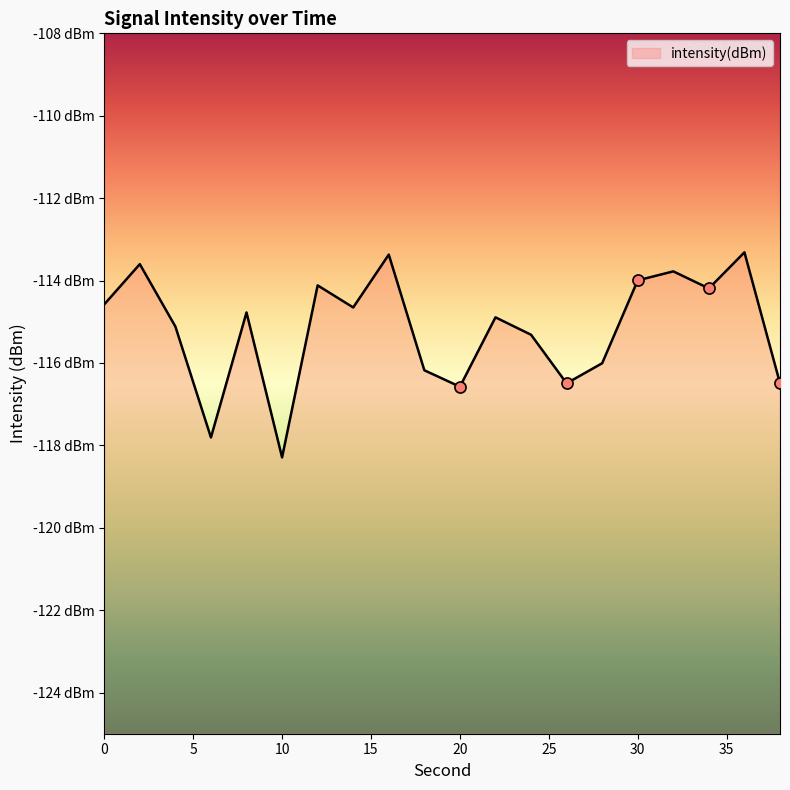

List the labels in order of value, smallest first.

10, 6, 20, 26, 38, 18, 28, 24, 4, 22, 8, 14, 0, 34, 12, 30, 32, 2, 16, 36